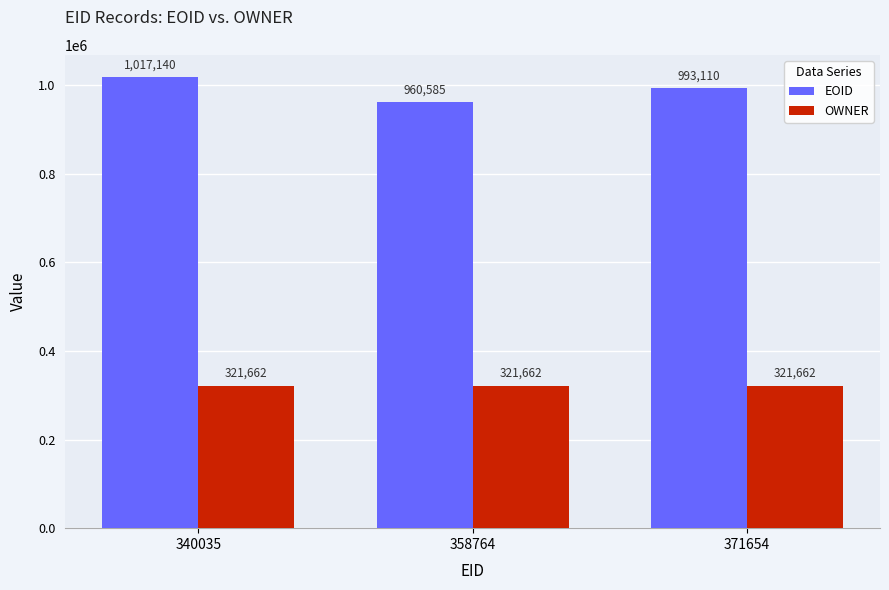

The value of OWNER at 358764 is 526908. True or false?

False